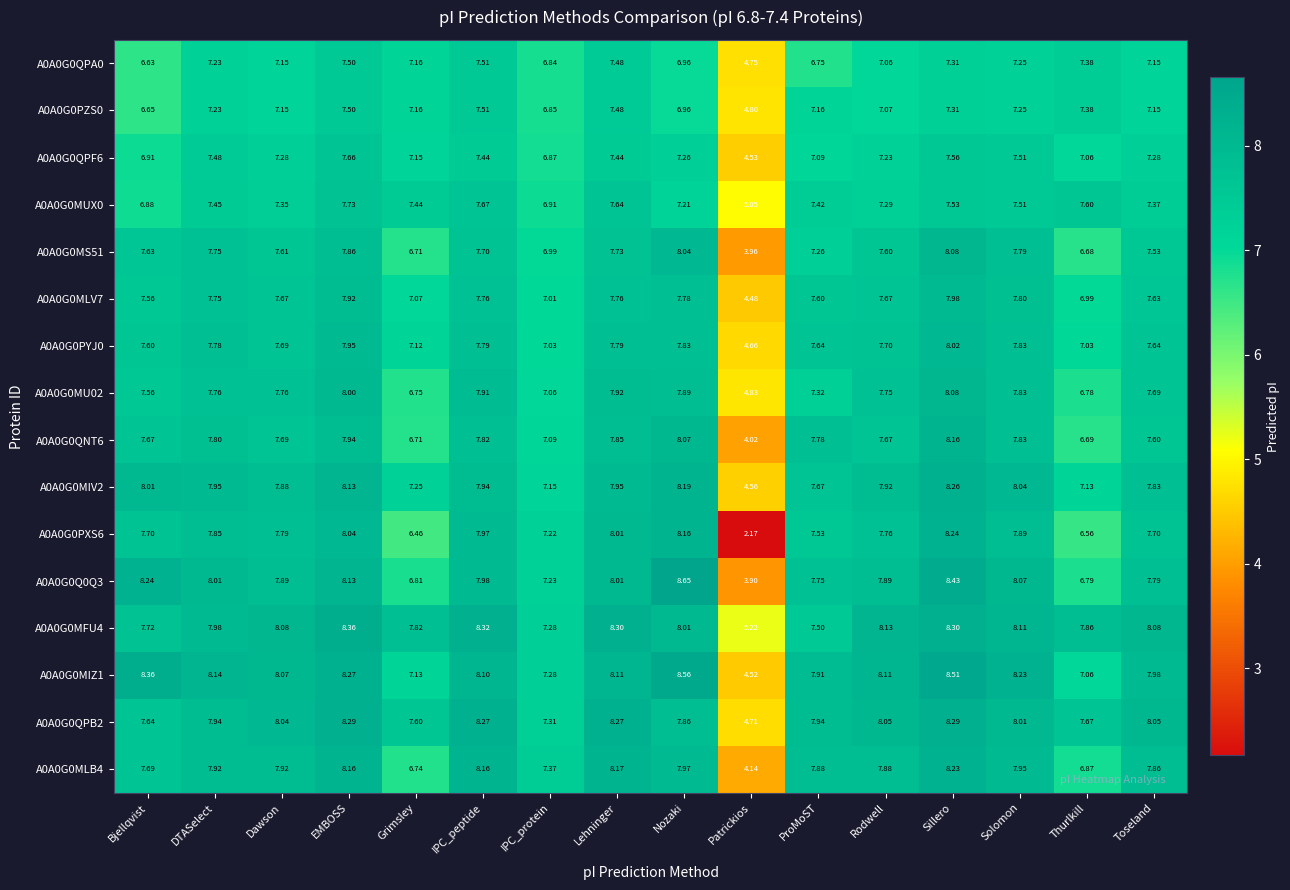

At which label does A0A0G0MIV2 first exceed 7?

Bjellqvist